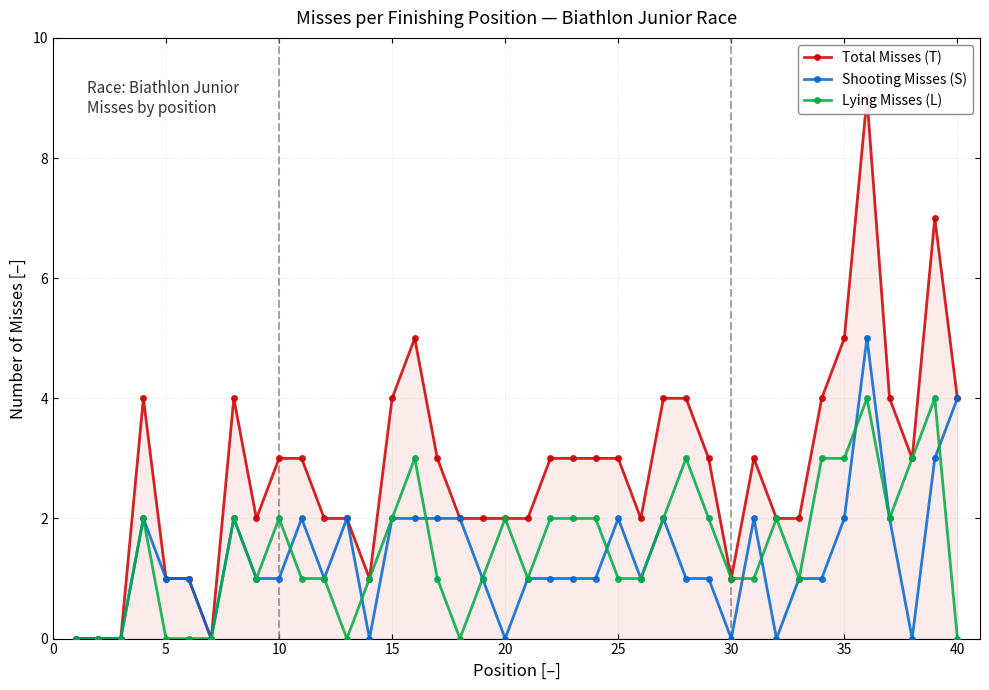

Reading right to left, list all the values displayed in this chart.

Total Misses (T): 4	7	3	4	9	5	4	2	2	3	1	3	4	4	2	3	3	3	3	2	2	2	2	3	5	4	1	2	2	3	3	2	4	0	1	1	4	0	0	0
Shooting Misses (S): 4	3	0	2	5	2	1	1	0	2	0	1	1	2	1	2	1	1	1	1	0	1	2	2	2	2	0	2	1	2	1	1	2	0	1	1	2	0	0	0
Lying Misses (L): 0	4	3	2	4	3	3	1	2	1	1	2	3	2	1	1	2	2	2	1	2	1	0	1	3	2	1	0	1	1	2	1	2	0	0	0	2	0	0	0